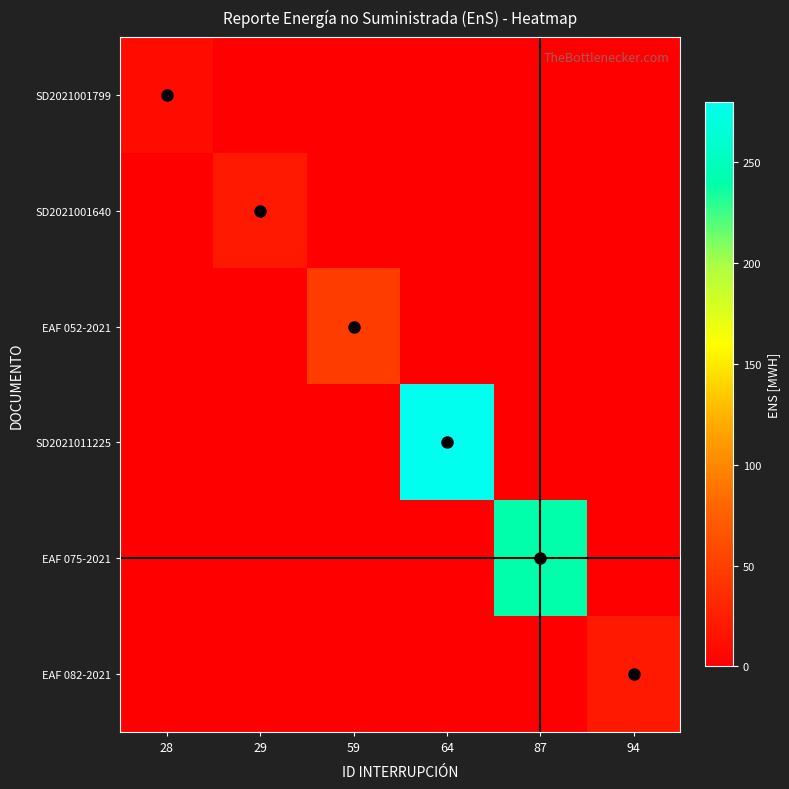

At how many categories does at least one series exceed 122?

2